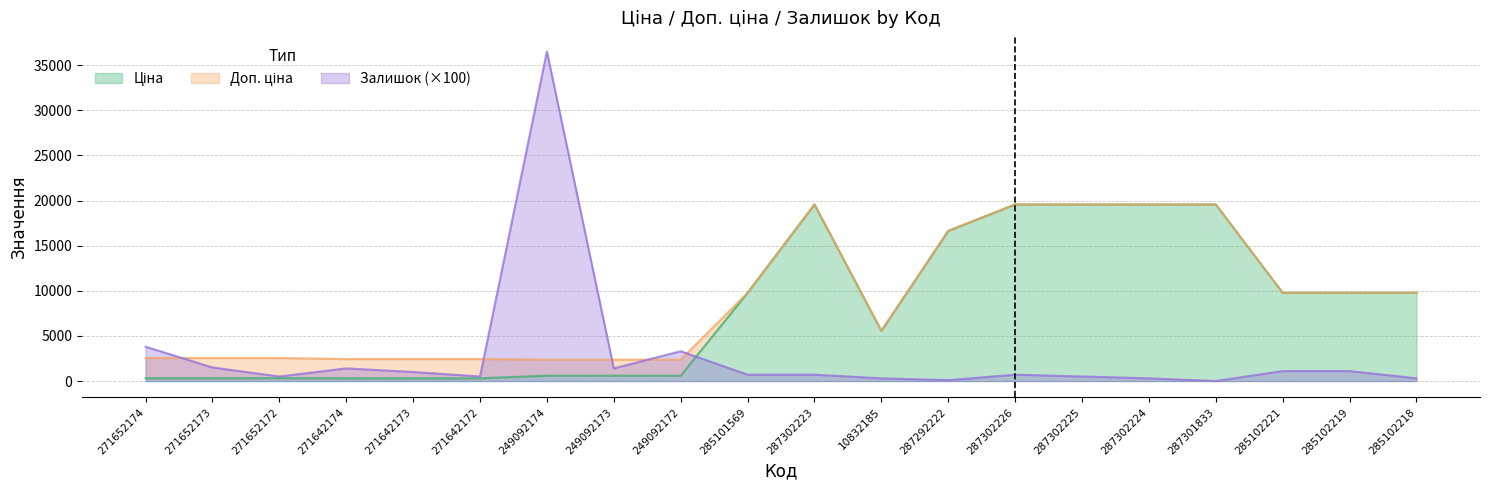

True or false: Залишок and Доп. ціна intersect in this chart.

True